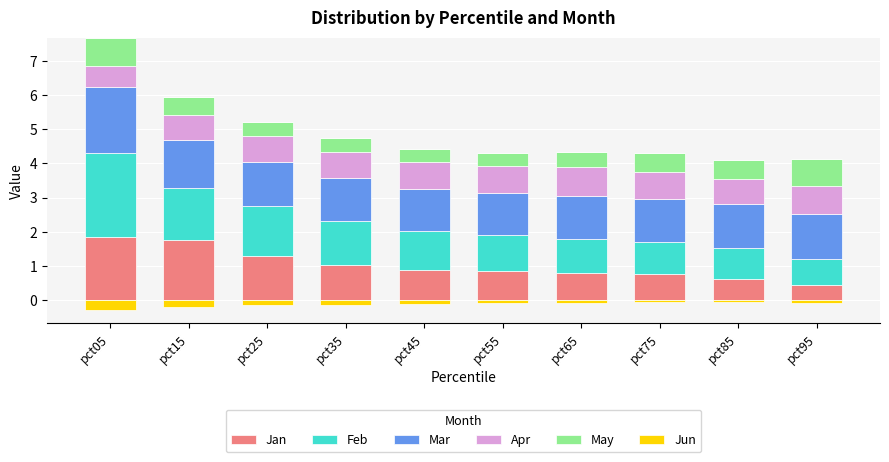

Which series has the largest total across all categories?

Mar